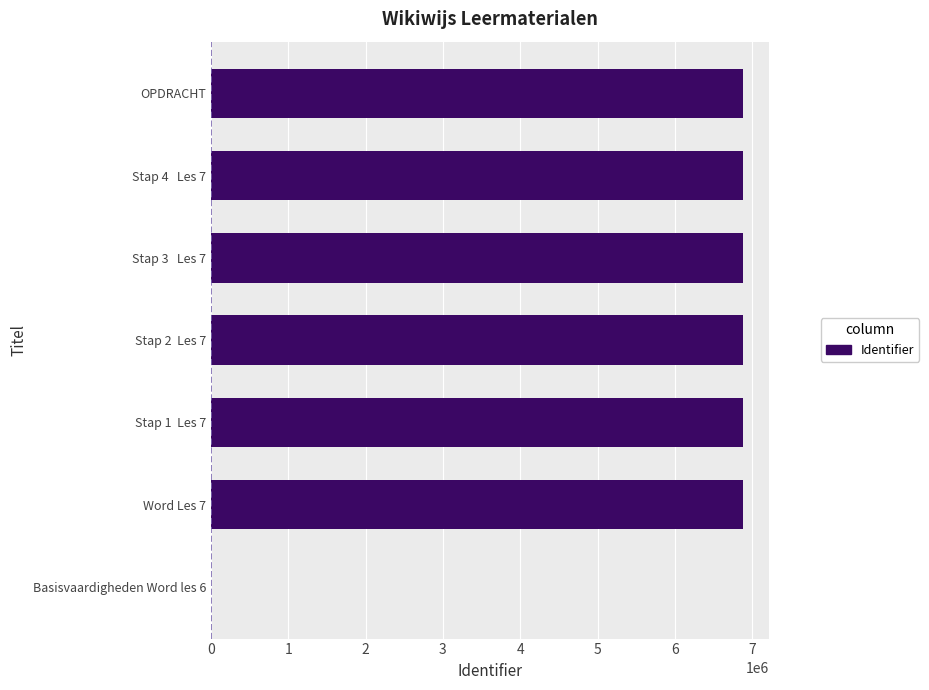

What is the sum of all values?

41240643